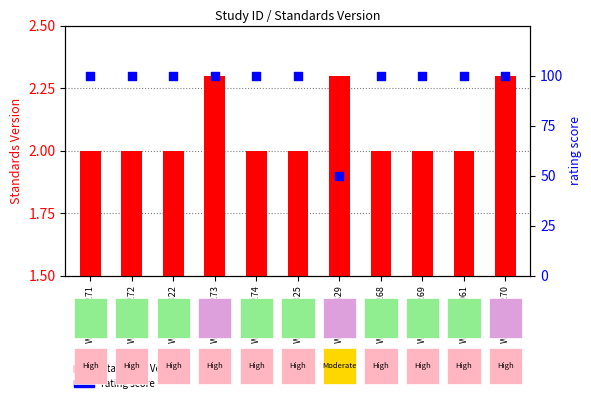

Which series contains the lowest Y value?

Standards Version